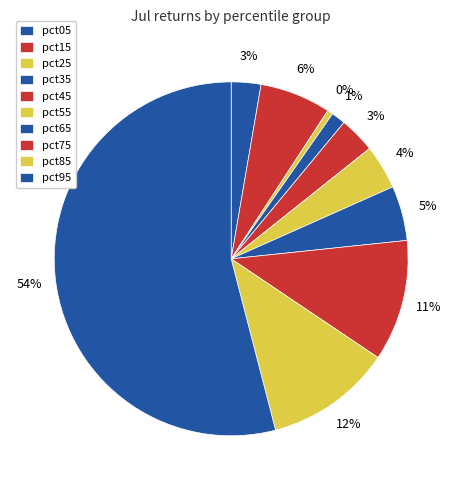

Which category accounts for the majority?

pct95